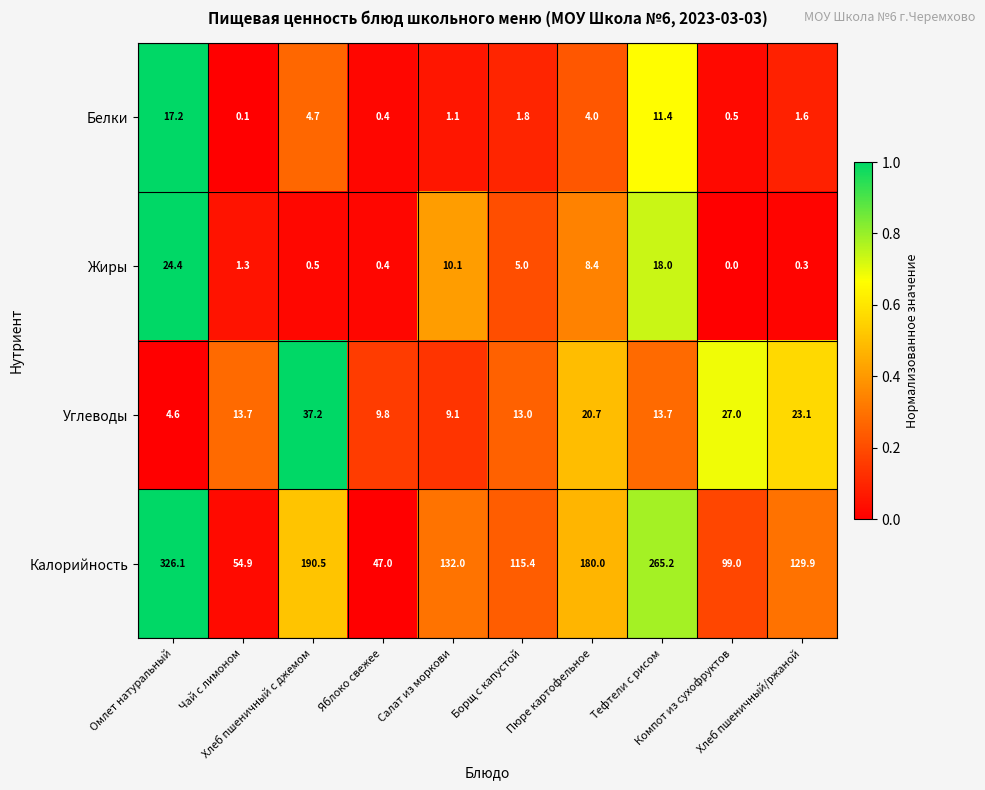

How many categories are shown in the chart?

10